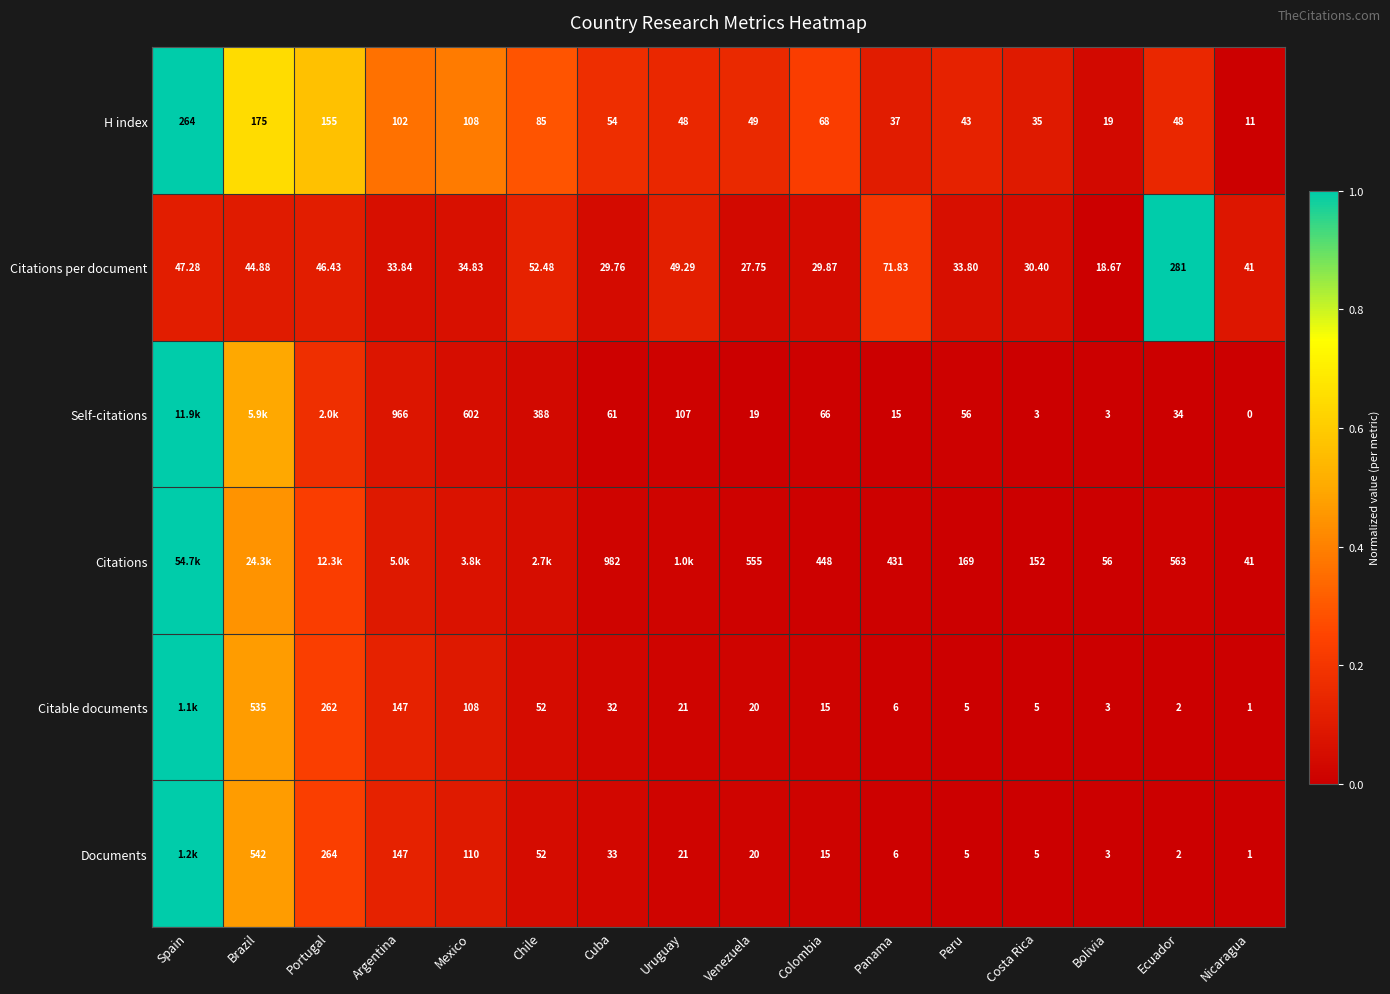

At how many categories does at least one series exceed 0?

16